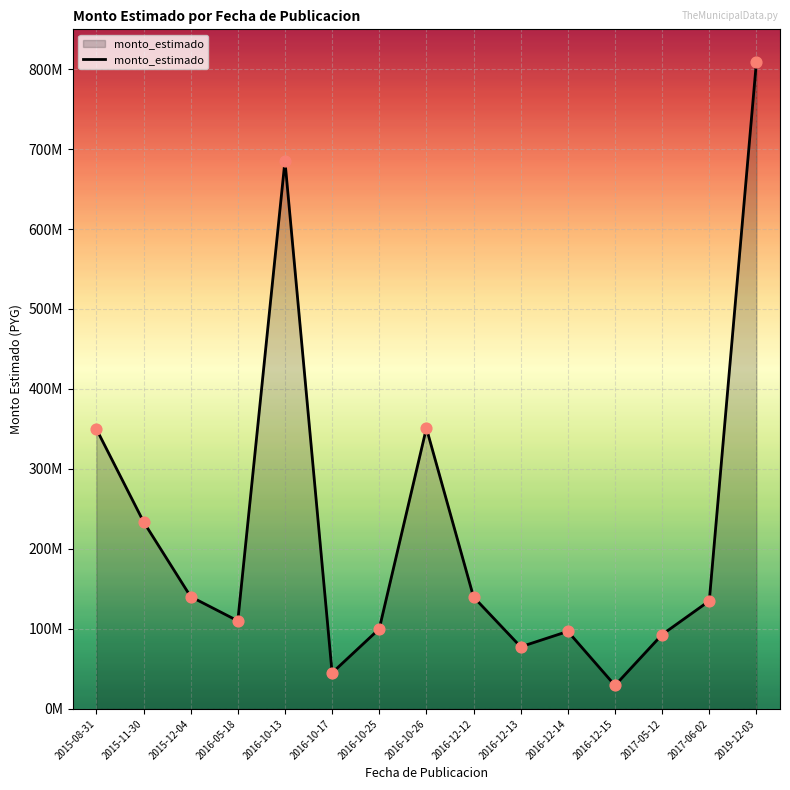

Which has a higher value, 2017-06-02 or 2016-05-18?

2017-06-02